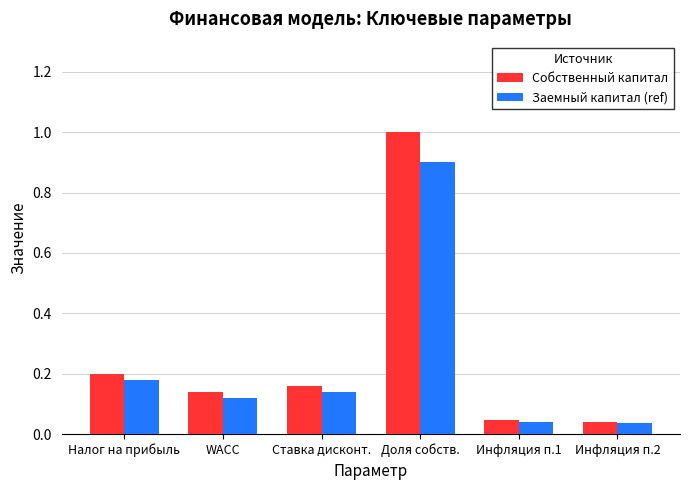

True or false: Заемный капитал (ref) has a value of 0.2 at Налог на прибыль.

True